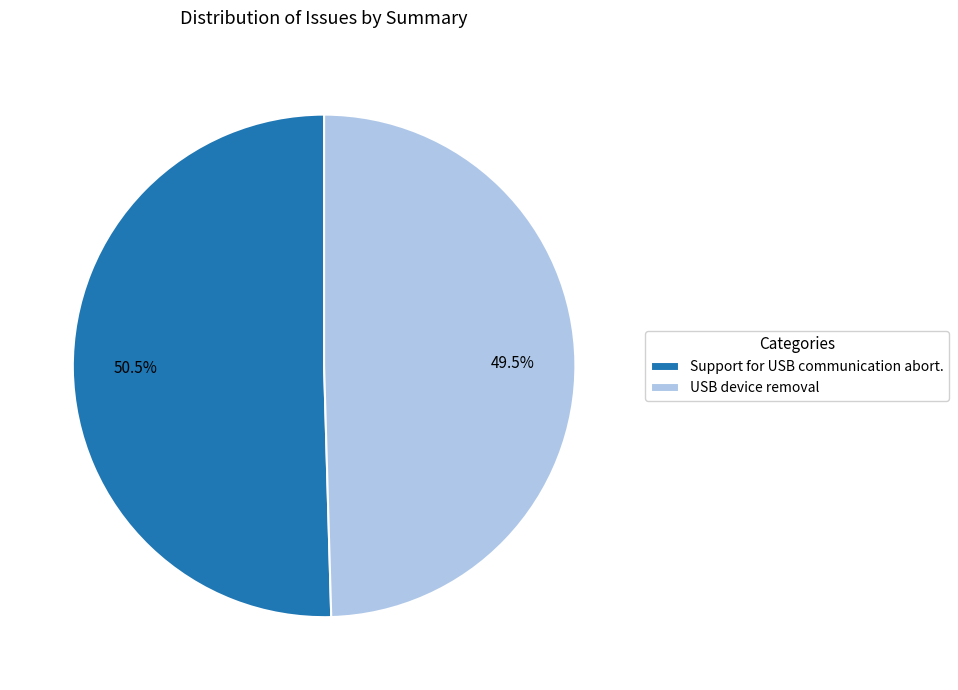

What percentage do Support for USB communication abort. and USB device removal together represent?

100.0%